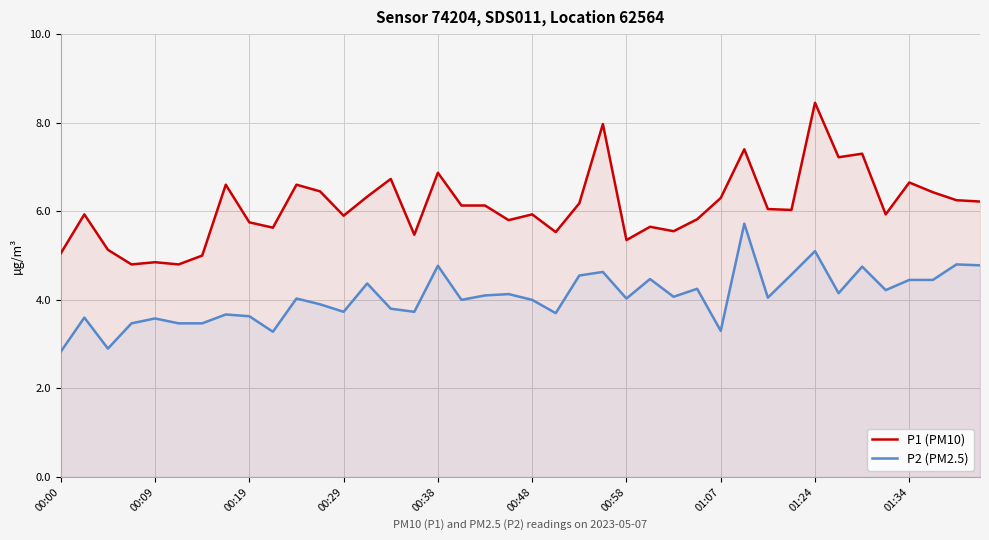

At which label does P2 (PM2.5) reach its minimum?

00:00